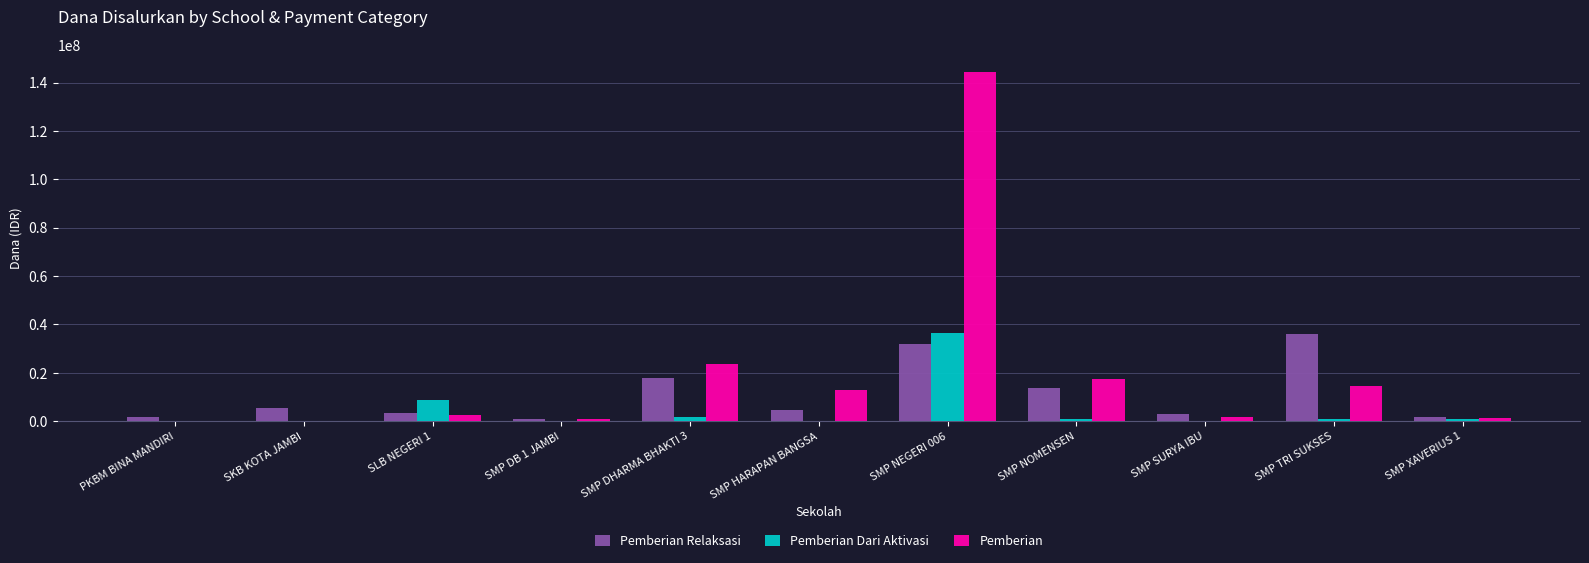

How many data points does each series have?

11